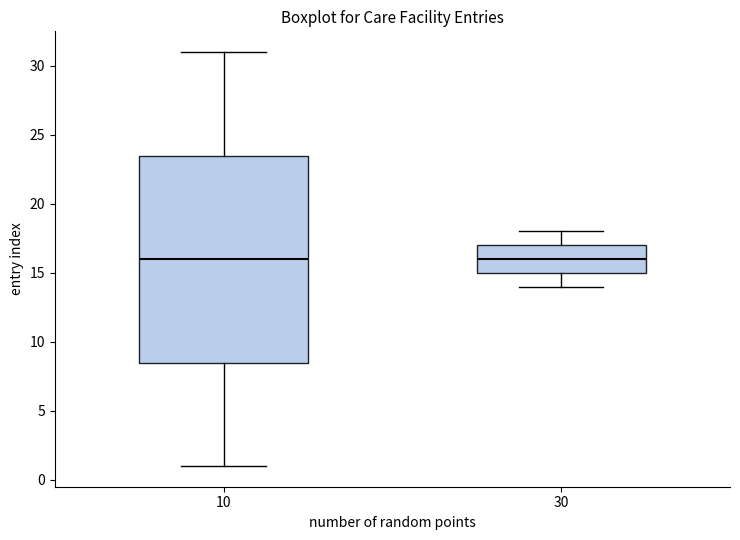

Where is the lower edge of the box at x = 10 on the y-axis? The values are not printed on the chart, so give them approximately, as read against the axis.

8.5